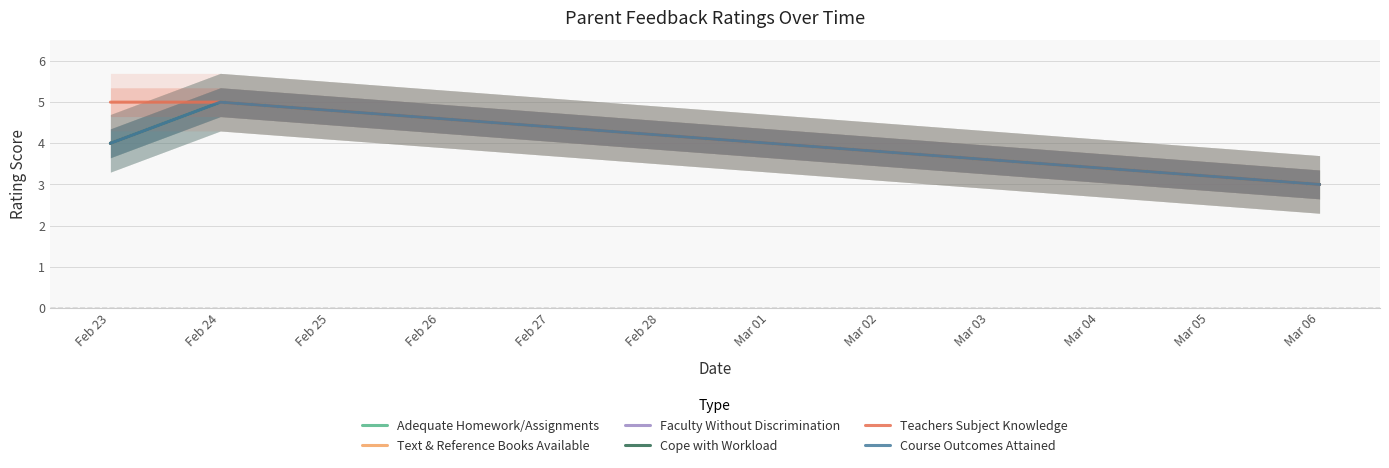

Reading right to left, what are all the values shown in this chart?

Adequate Homework/Assignments: 3	5	4
Text & Reference Books Available: 3	5	4
Faculty Without Discrimination: 3	5	4
Cope with Workload: 3	5	4
Teachers Subject Knowledge: 3	5	5
Course Outcomes Attained: 3	5	4